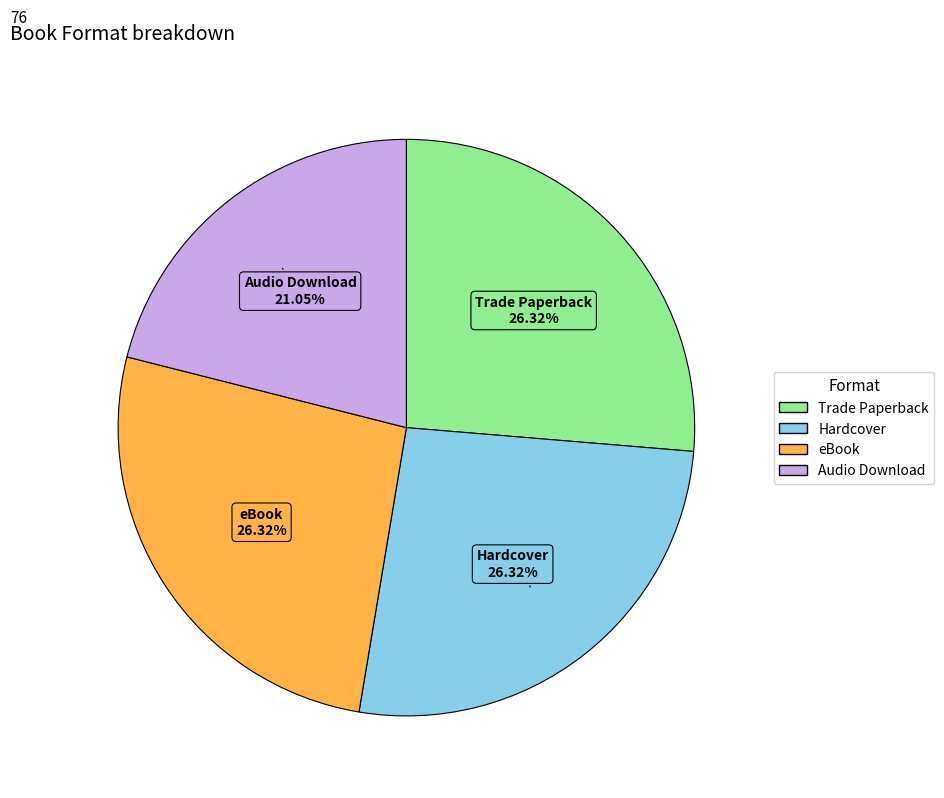

Which category has the smallest portion of the pie?

Audio Download